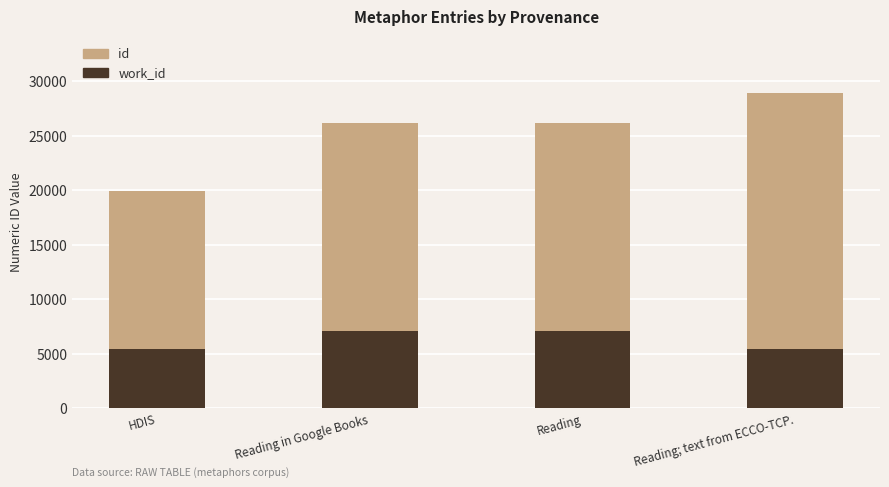

How many data points does each series have?

4